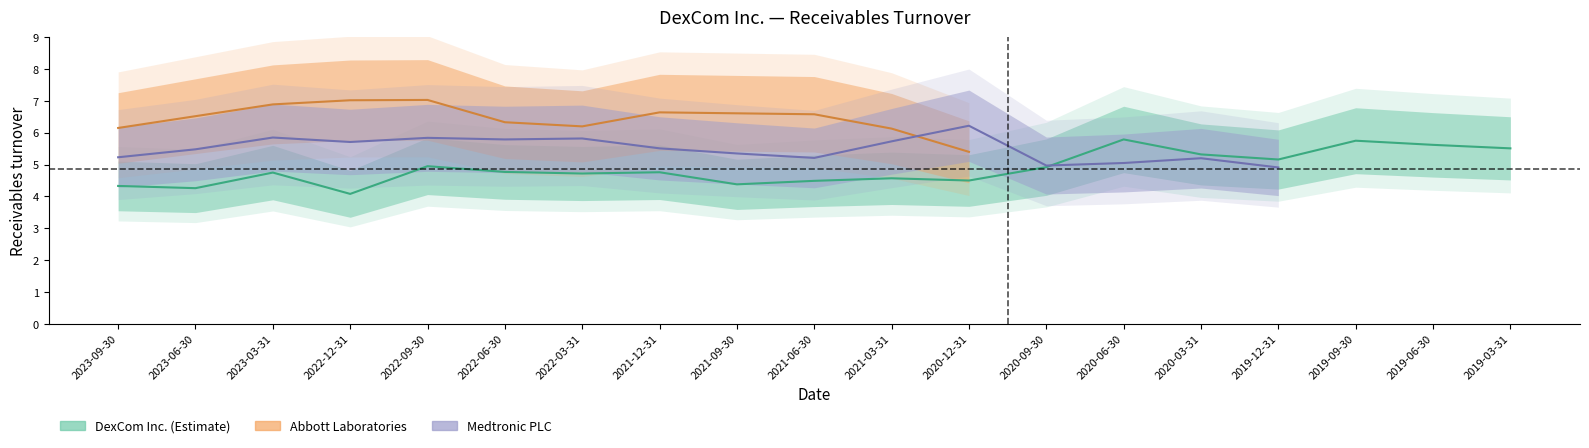

Which series has the largest total across all categories?

DexCom Inc.